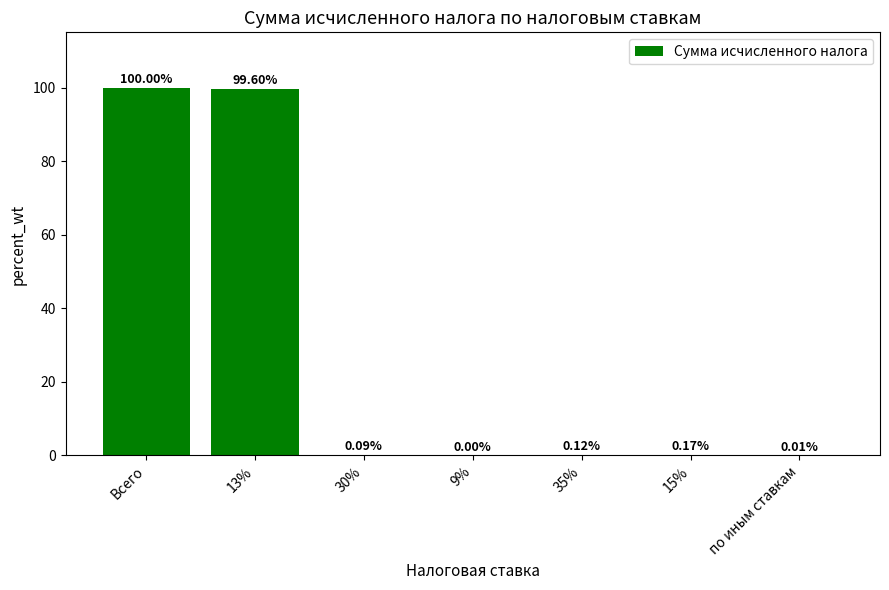

Which has a higher value, 9% or 30%?

30%